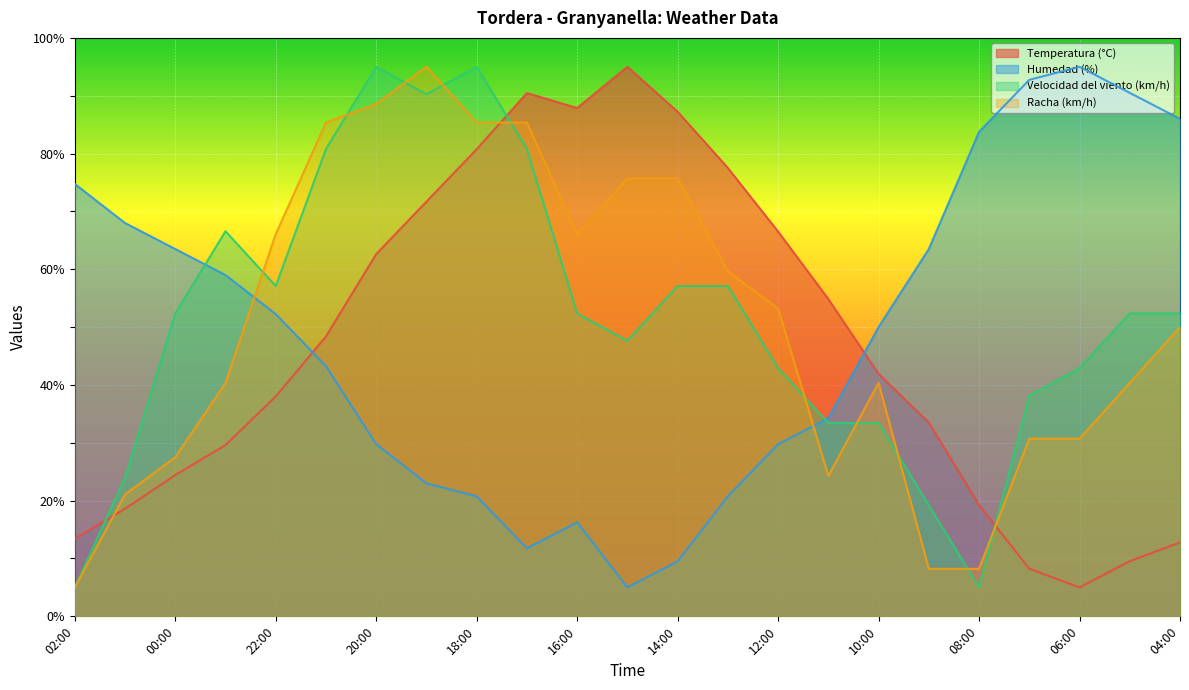

At which label does Humedad (%) first exceed 50?

02:00